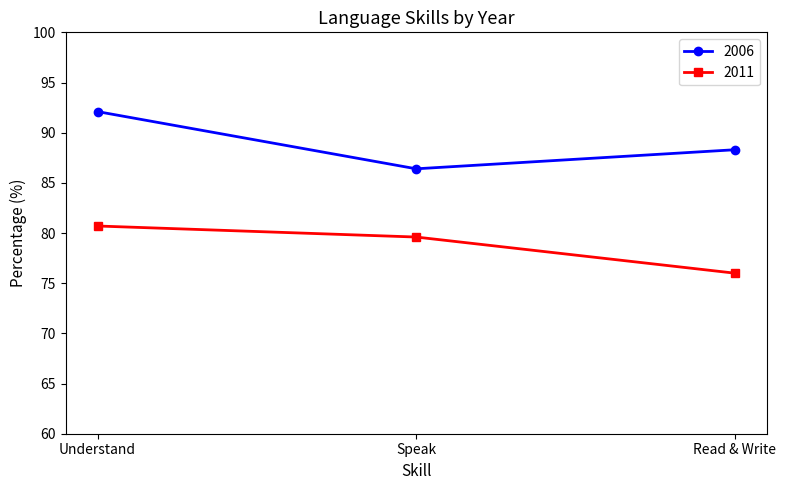

Reading left to right, list all the values displayed in this chart.

2006: 92.1	86.4	88.3
2011: 80.7	79.6	76.0